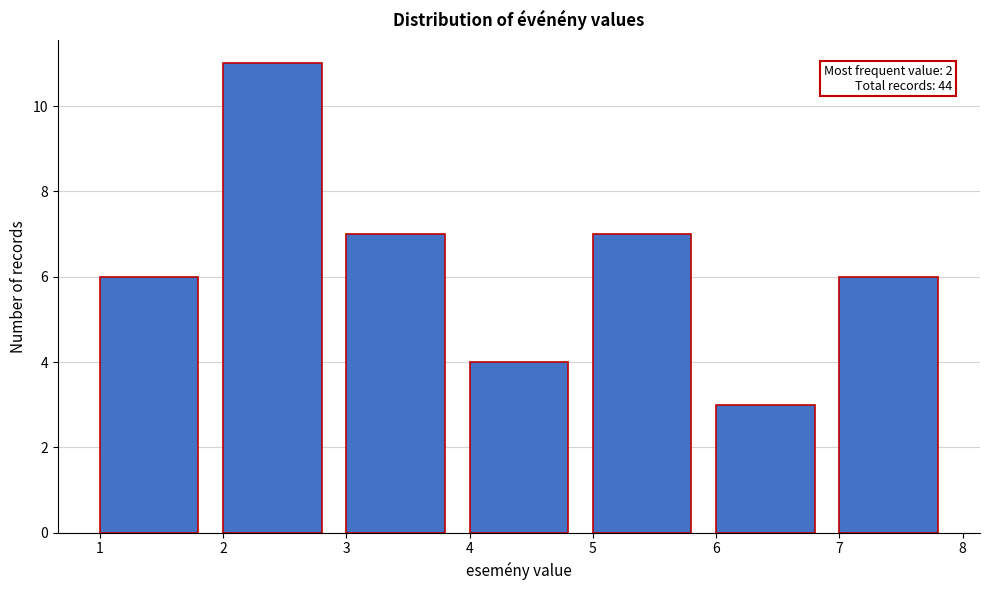

Over which range of the x-axis is the bar tallest?

2 to 3